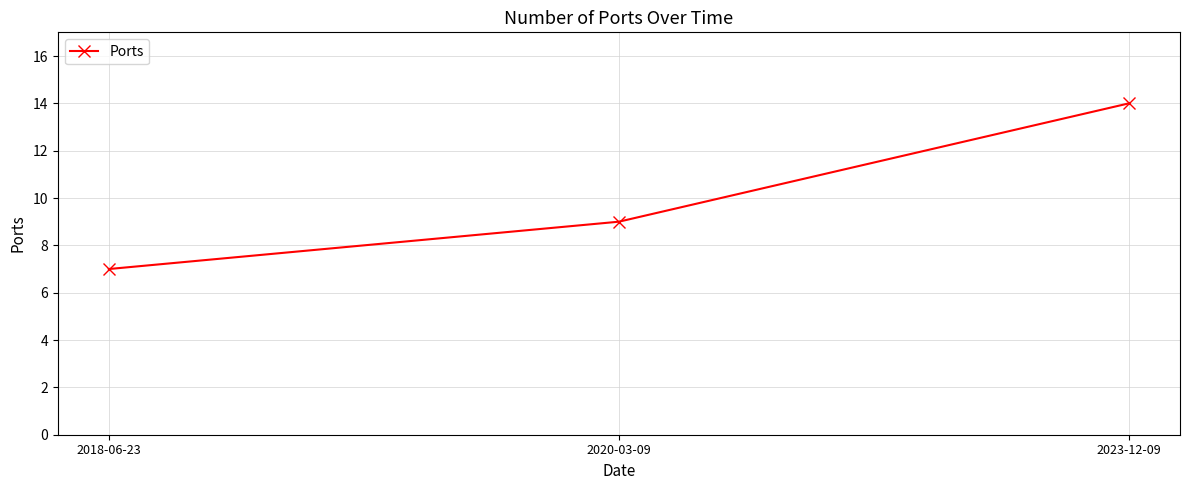

What is the change in value from 2018-06-23 to 2020-03-09?

+2